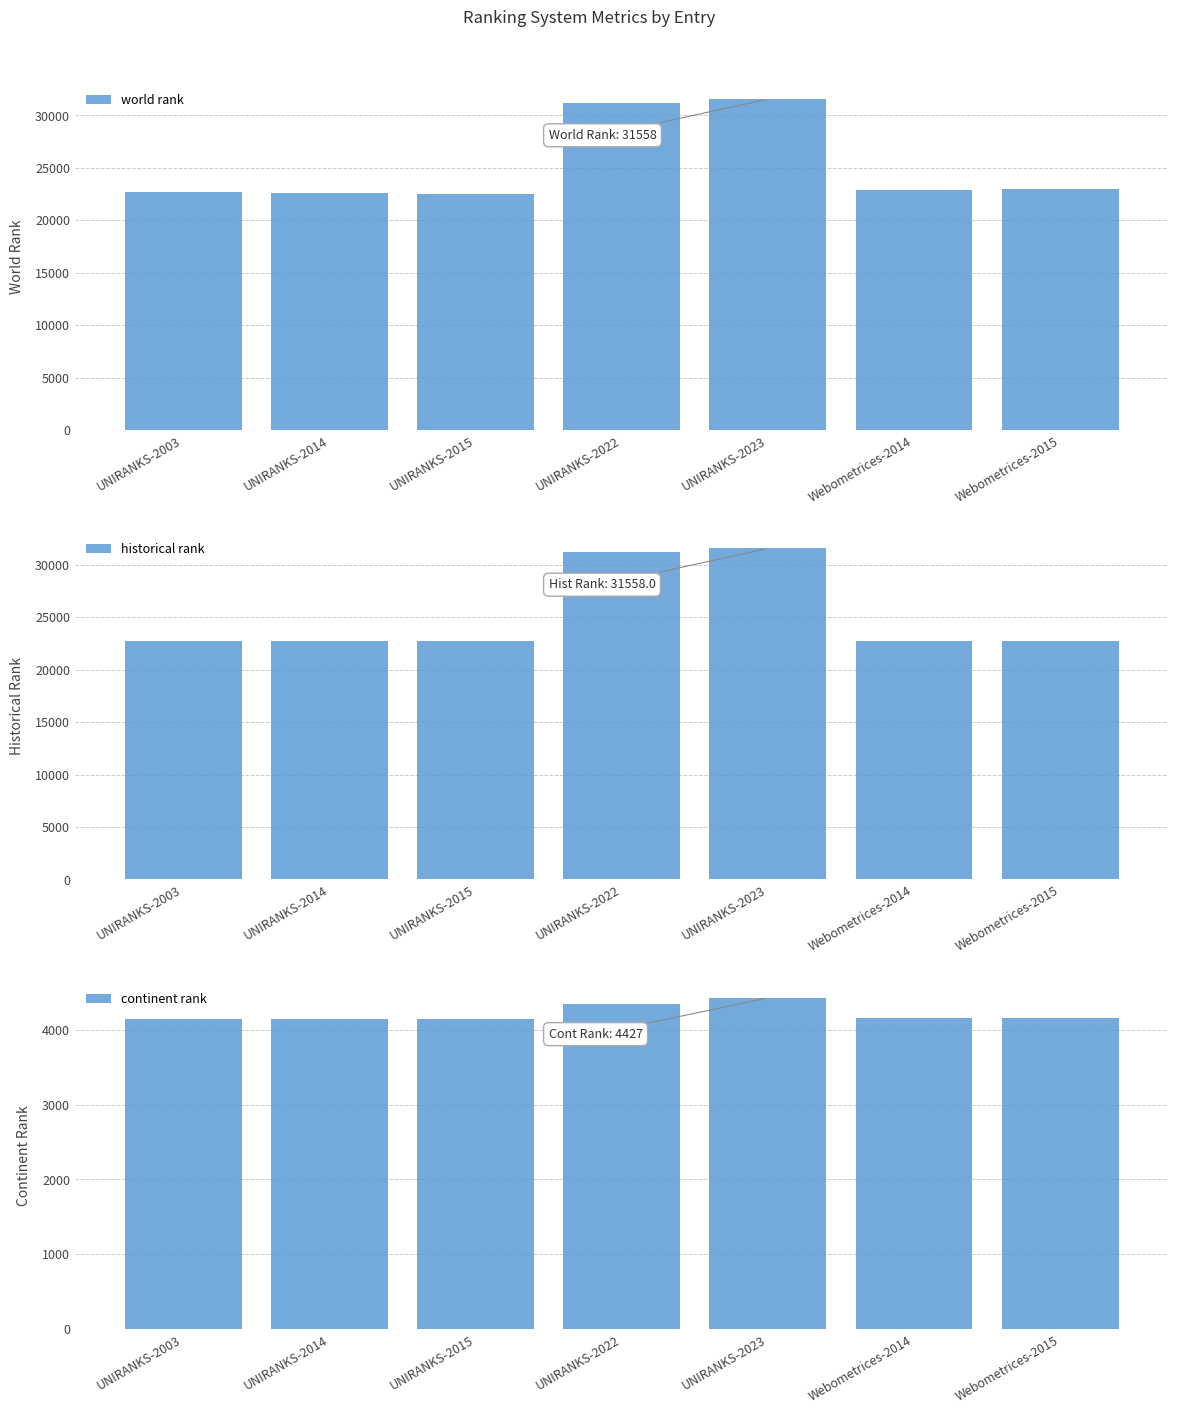

What is the label of the 6th bar from the right?

UNIRANKS-2014